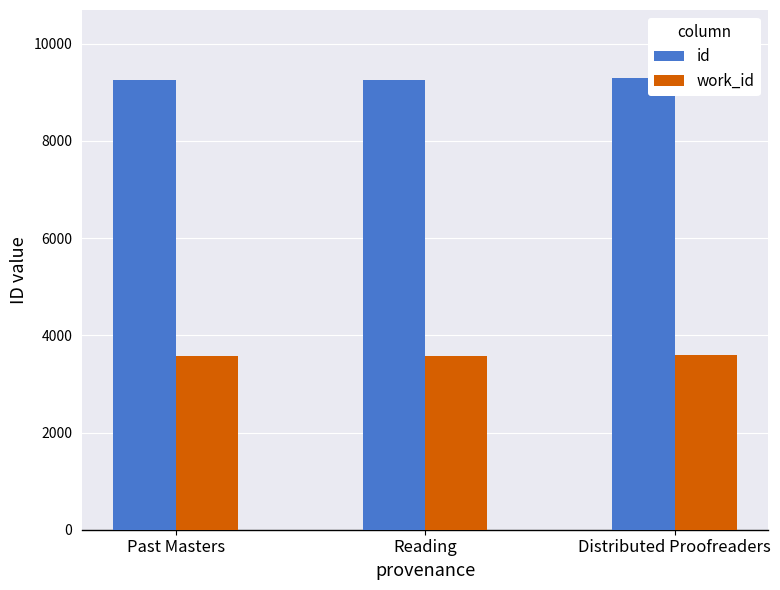

At how many categories does at least one series exceed 4553?

3